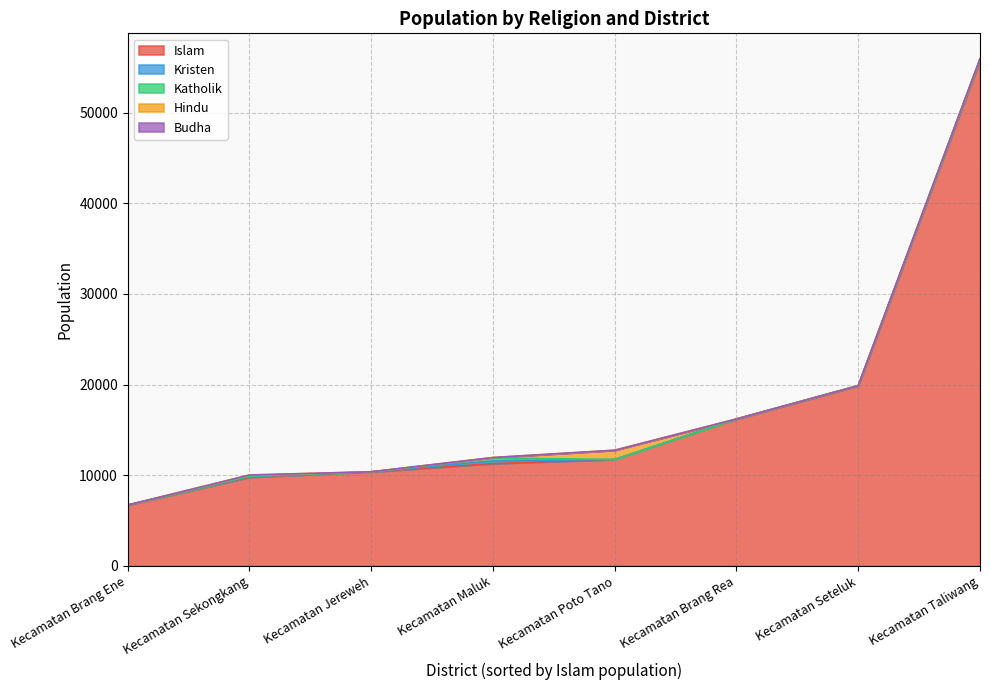

How many values in the Islam series exceed 11732?

3